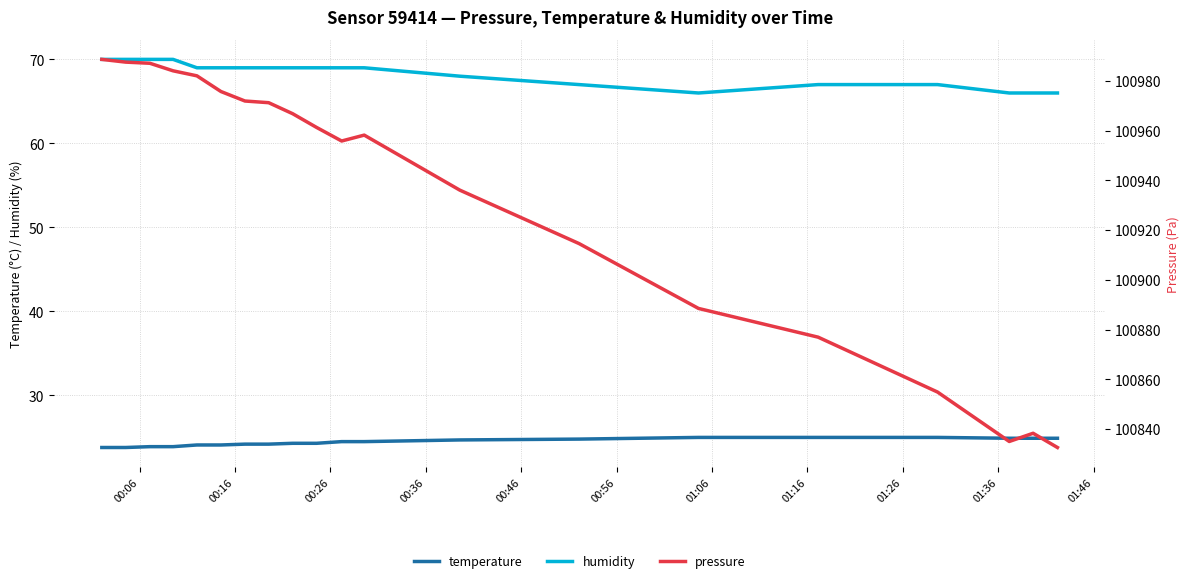

What is the minimum value for humidity?

66.0